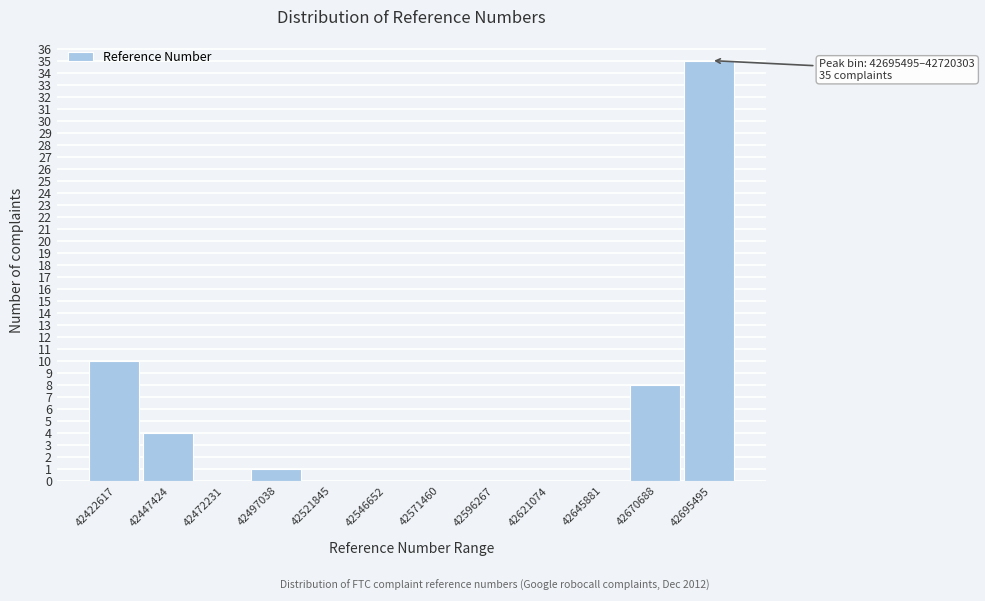

Reading right to left, transcribe all the data shown in this chart.

42695495=35	42670688=8	42645881=0	42621074=0	42596267=0	42571460=0	42546652=0	42521845=0	42497038=1	42472231=0	42447424=4	42422617=10